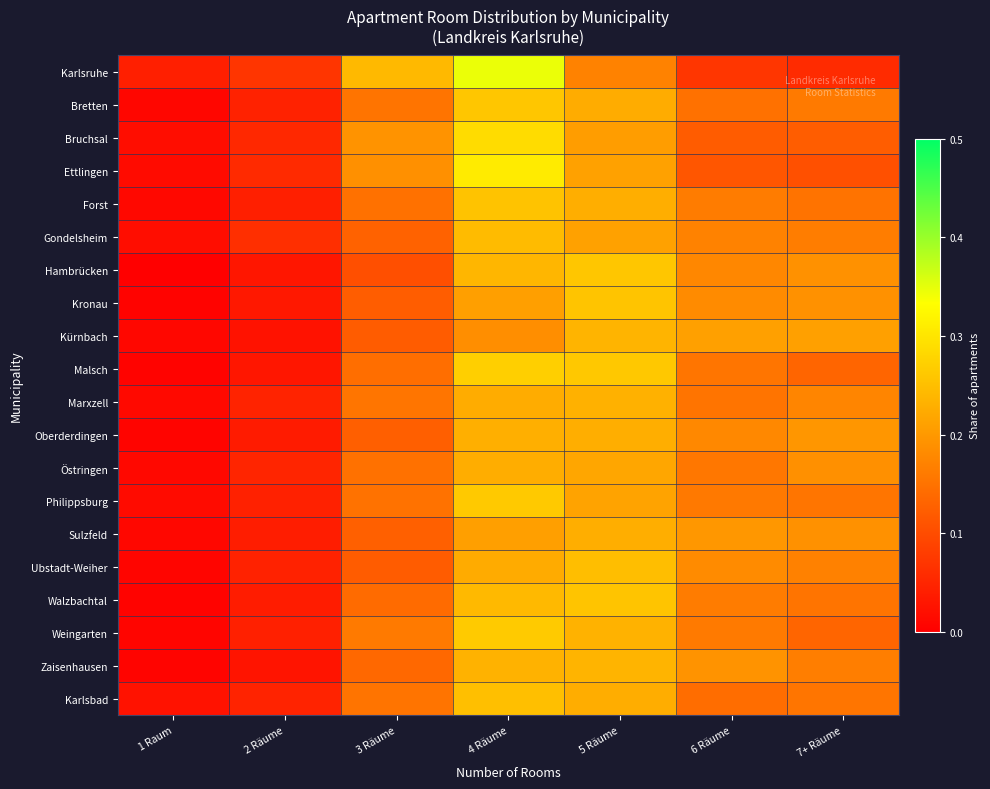

What is the difference between the highest and lowest values at 4 Räume?

0.2